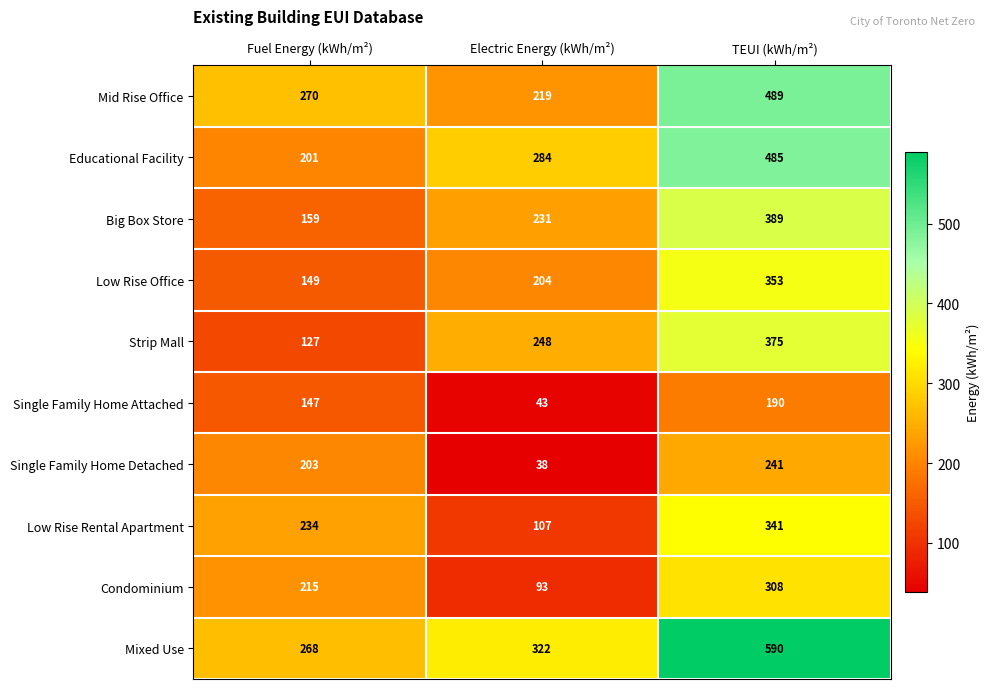

Count the number of data series in this chart.

10